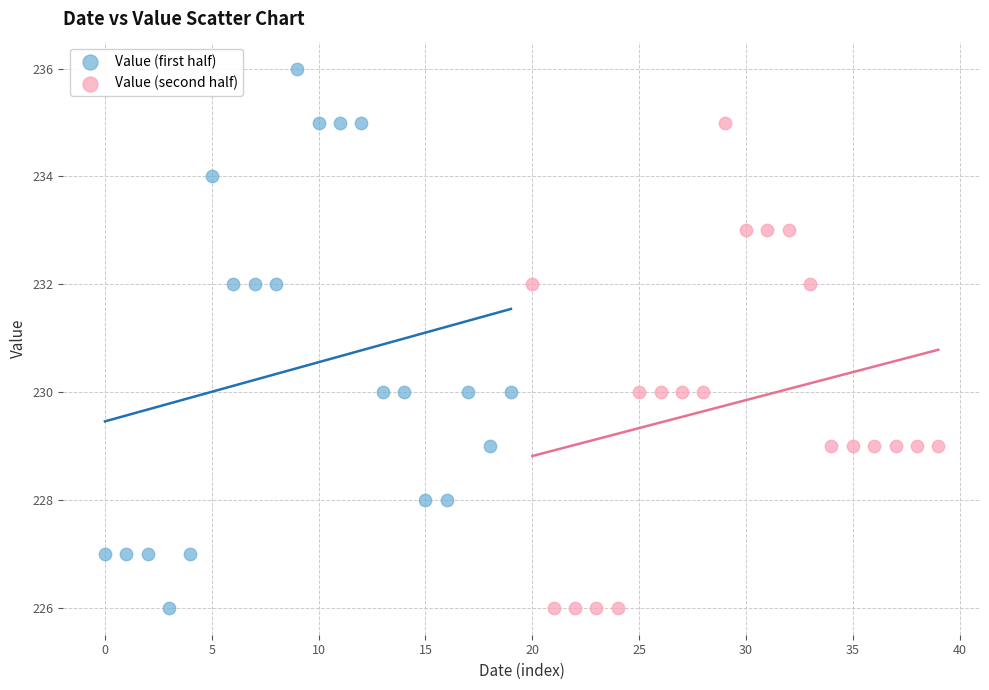

Which series reaches the maximum Y coordinate?

Value (first half)